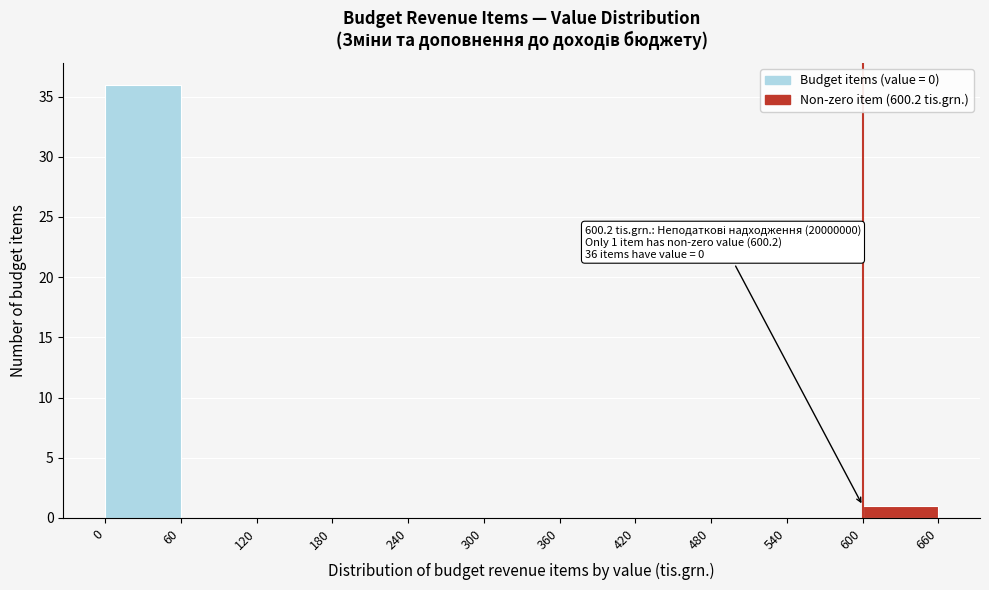

Which range on the x-axis has the tallest bar?

0 to 60